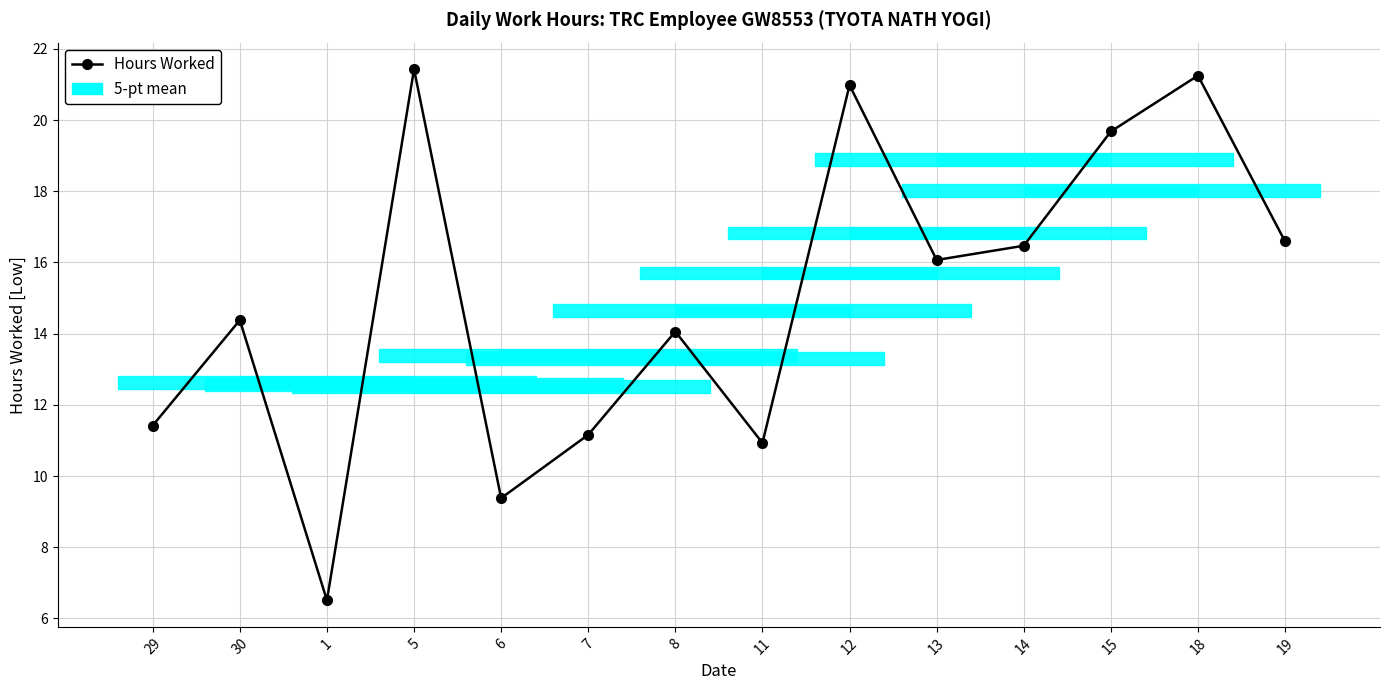

The value at 7 is 11.2. True or false?

True